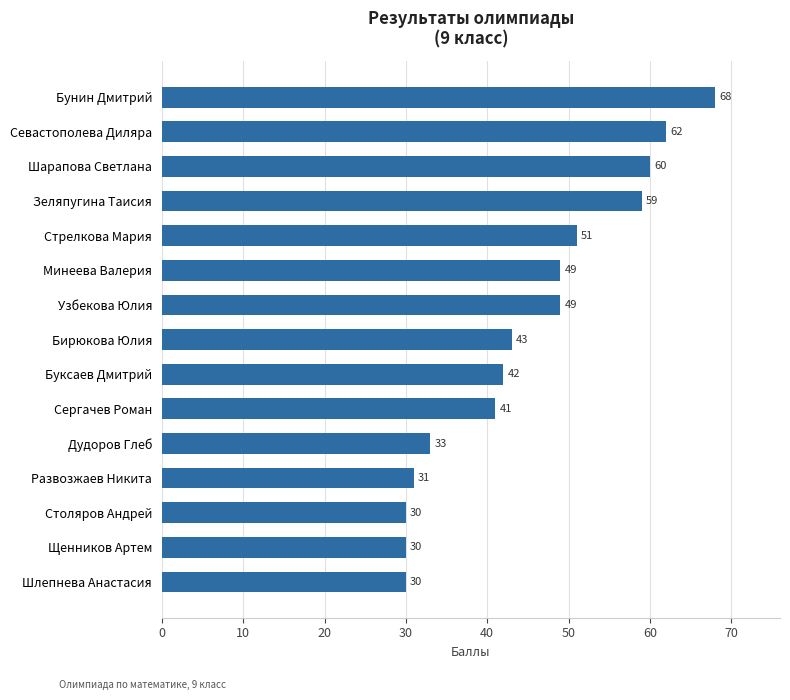

Approximately how many times larger is the value at Стрелкова Мария compared to Сергачев Роман?

1.2